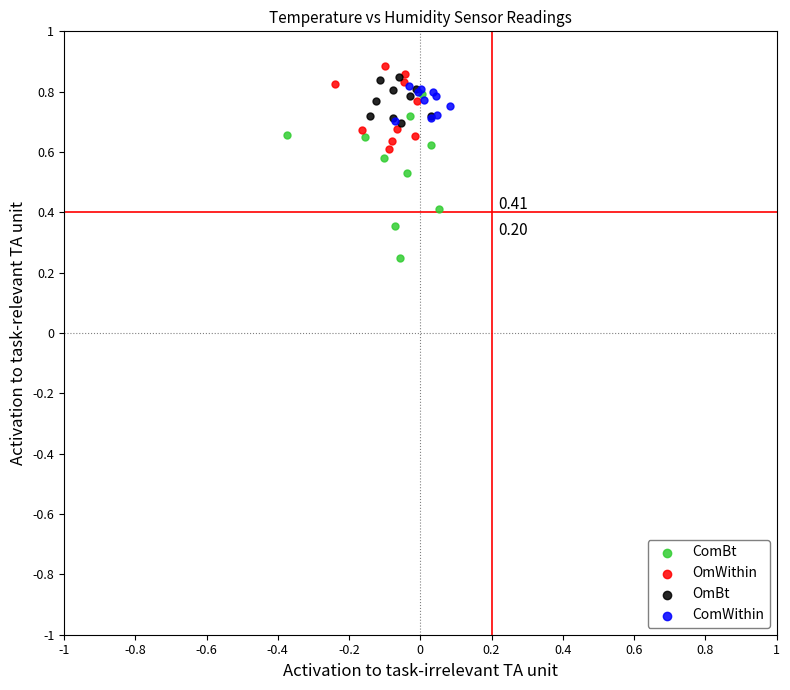

Which series contains the highest Y value?

OmWithin